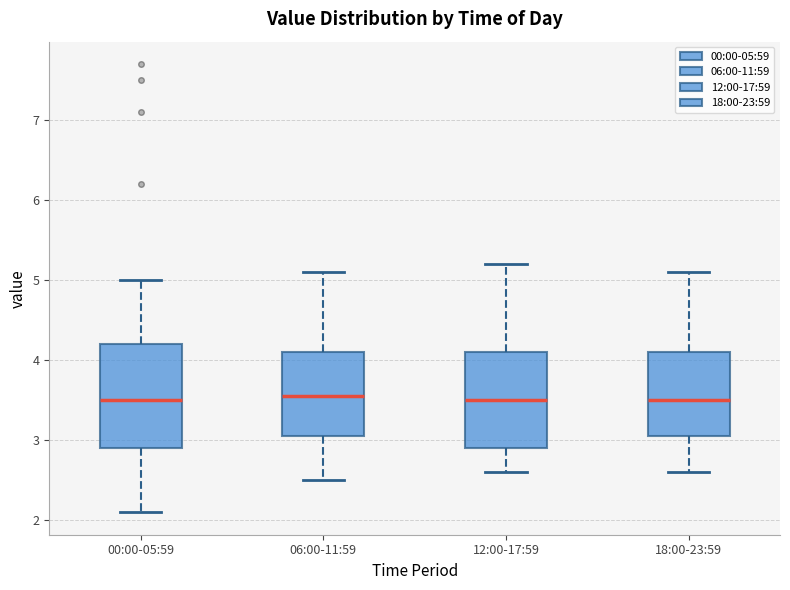

Reading left to right, read every box against the y-axis: the position of its median line, the range the box covers, and the ends of its whiskers. The values are not printed on the chart, so give them approximately, as read against the axis.

00:00-05:59: median 3.5, box 2.9 to 4.2, whiskers 2.1 to 5.0
06:00-11:59: median 3.6, box 3.1 to 4.1, whiskers 2.5 to 5.1
12:00-17:59: median 3.5, box 2.9 to 4.1, whiskers 2.6 to 5.2
18:00-23:59: median 3.5, box 3.1 to 4.1, whiskers 2.6 to 5.1